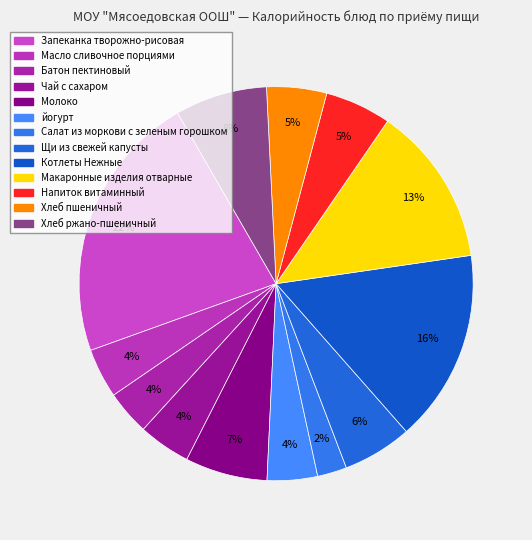

To the nearest percent, what is the average slice percentage?

8%